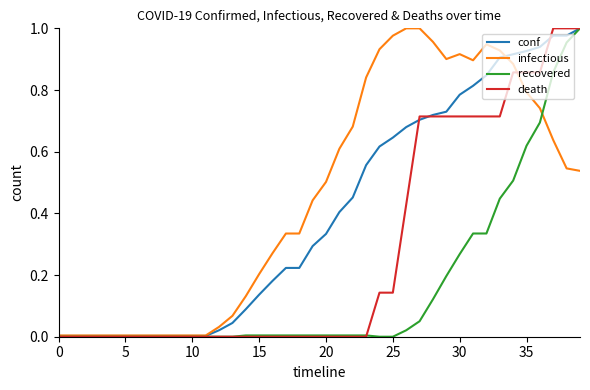

List the series in order of their overall mean, lowest first.

recovered, death, conf, infectious